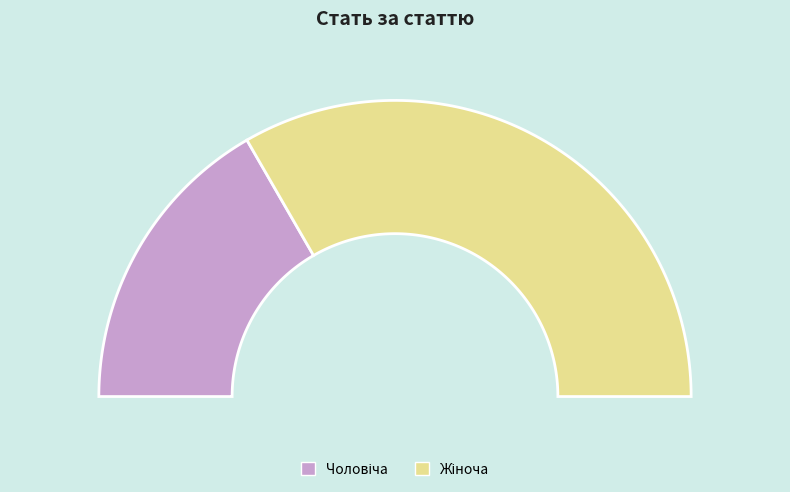

Which category has the smallest portion of the pie?

Чоловіча